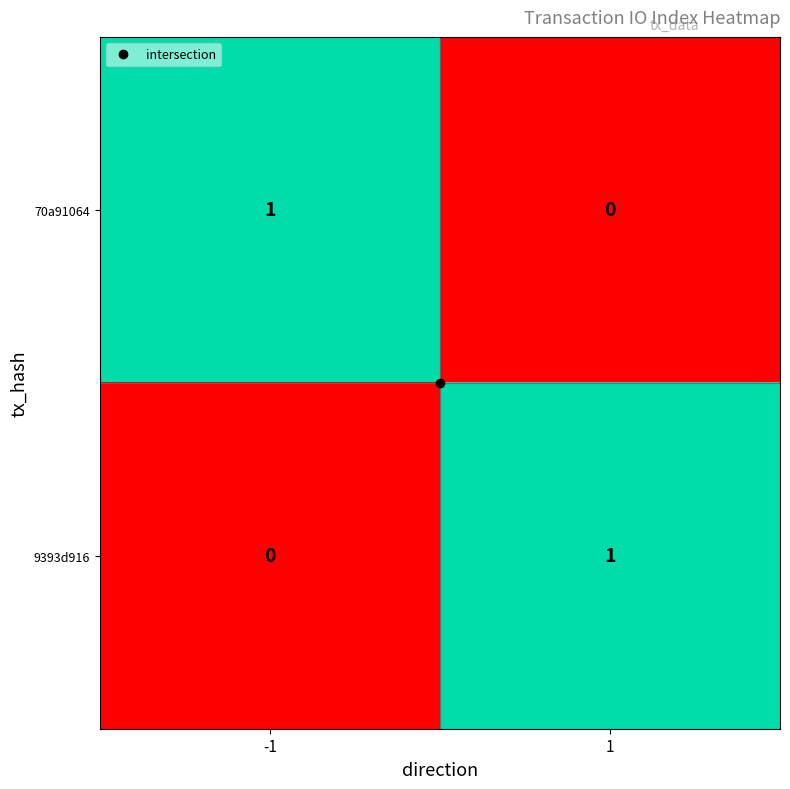

True or false: 70a91064 has a value of 2 at -1.

False